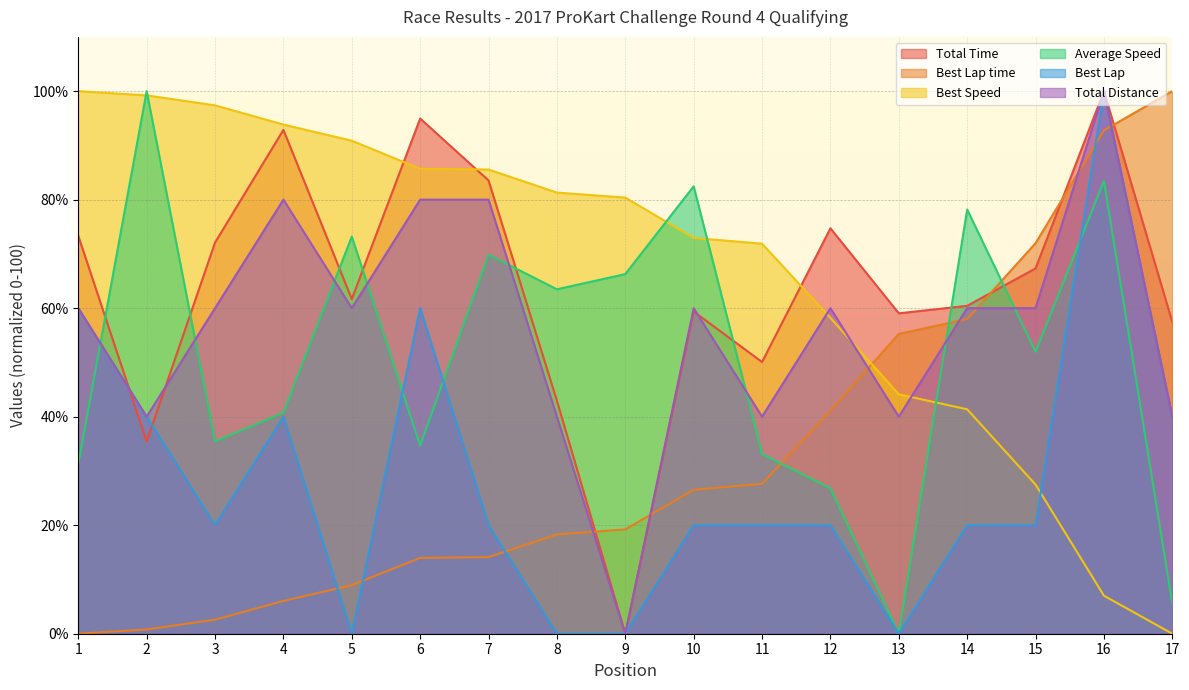

Between which two adjacent categories do Best Speed and Best Lap first intersect?

15 and 16